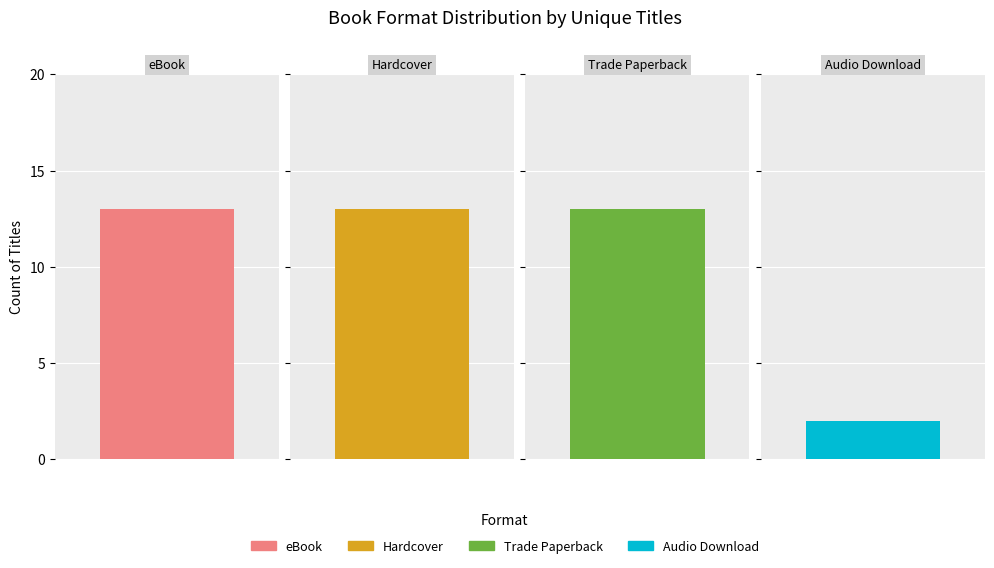

What is the label of the 2nd bar from the left?

Hardcover